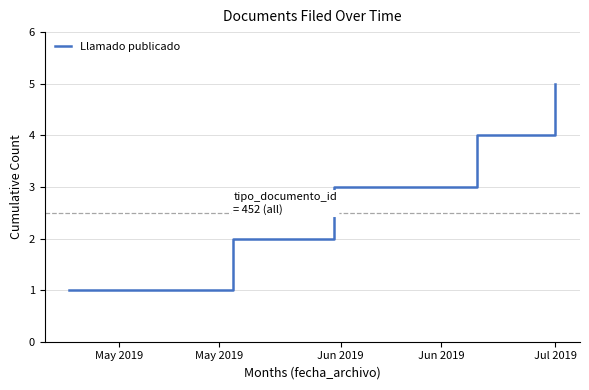

Reading left to right, what are all the values shown in this chart?

1	2	3	4	5